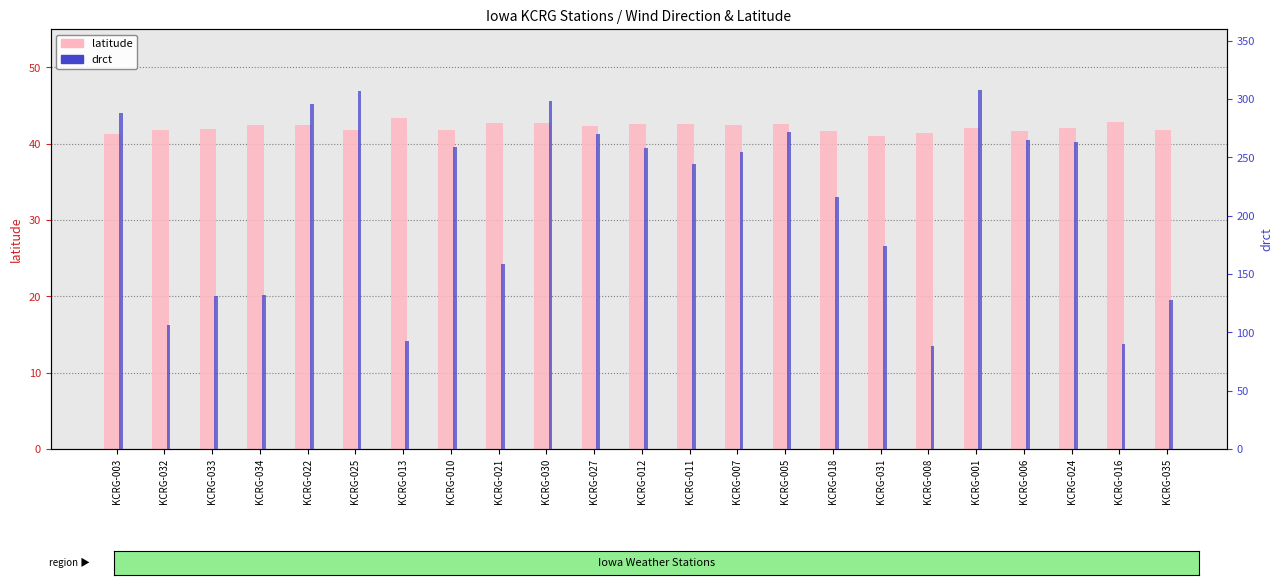

Does the chart contain stacked bars?

No